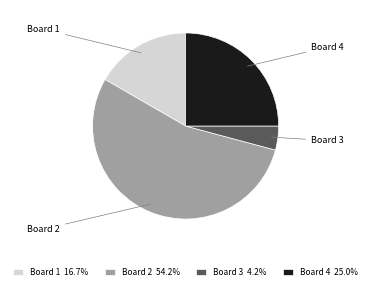

Which has a higher value, Board 1 or Board 2?

Board 2